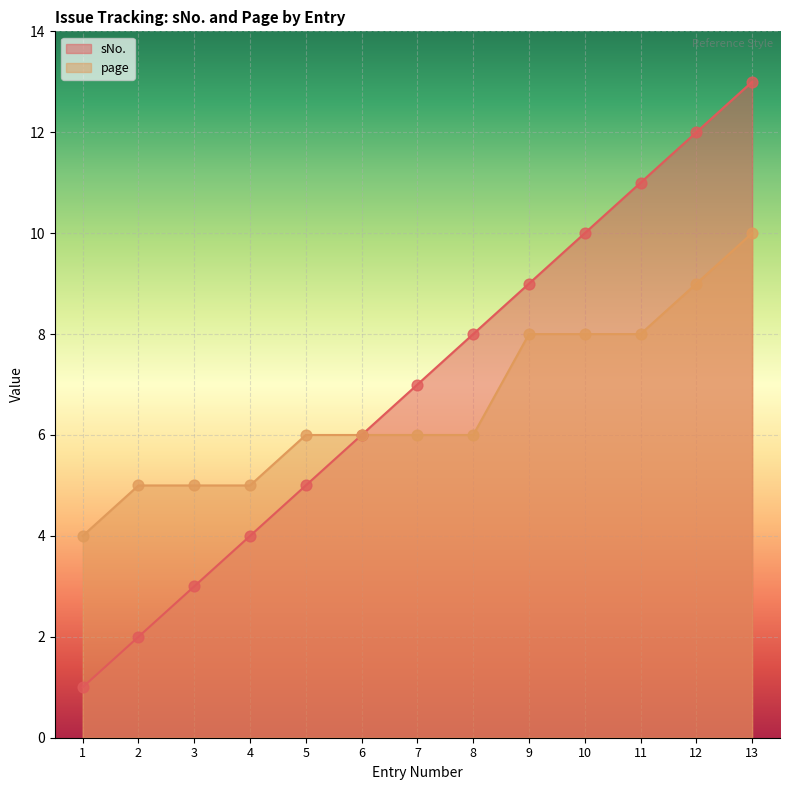

What are all the series names shown in the legend?

sNo., page